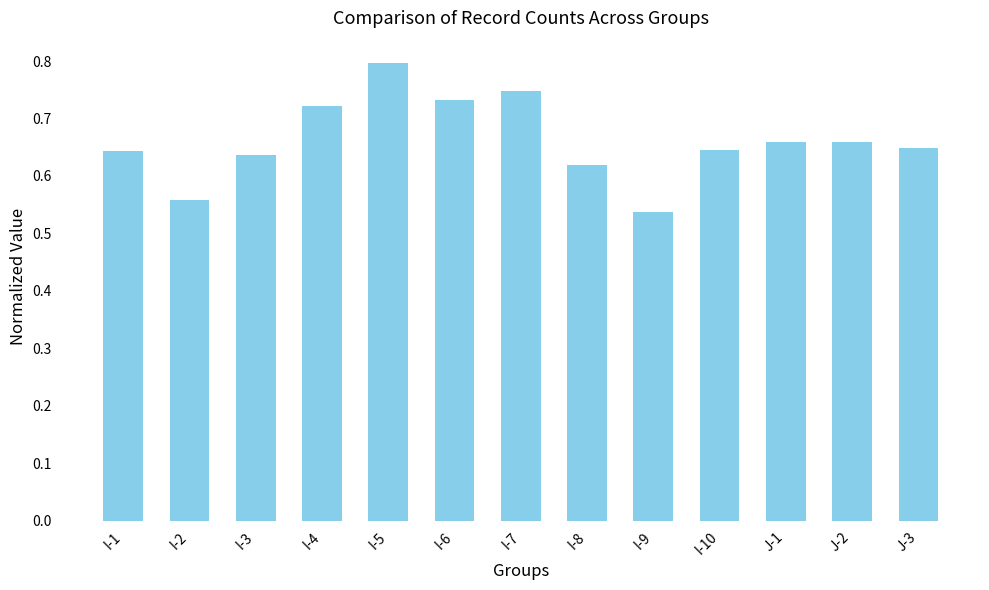

Which label corresponds to the smallest value in the chart?

I-9